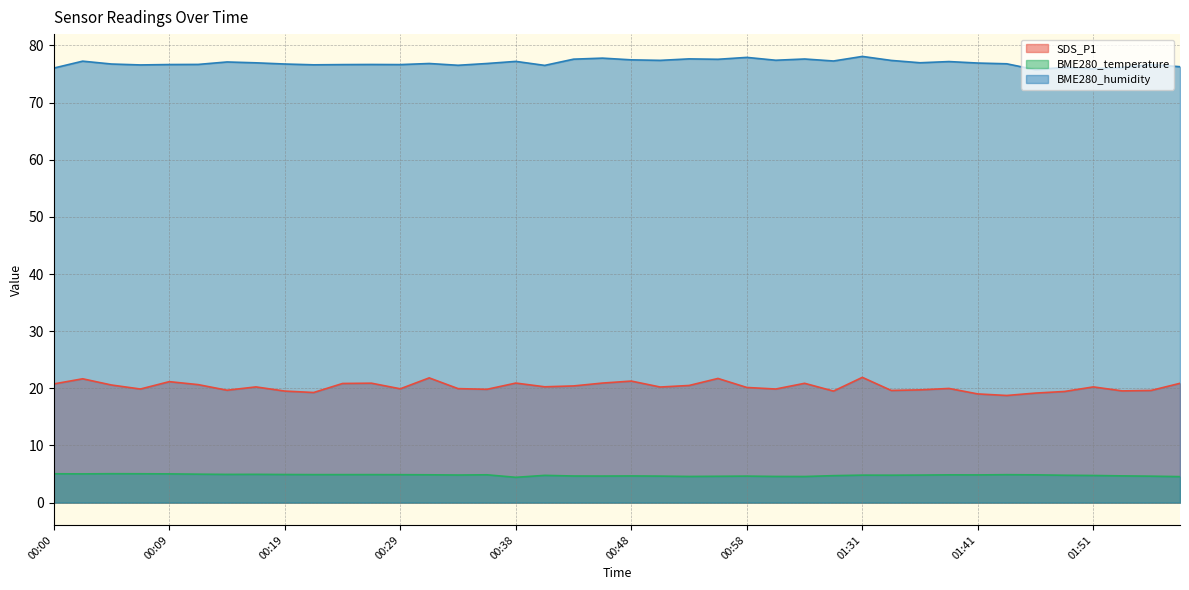

Which series has the largest total across all categories?

BME280_humidity